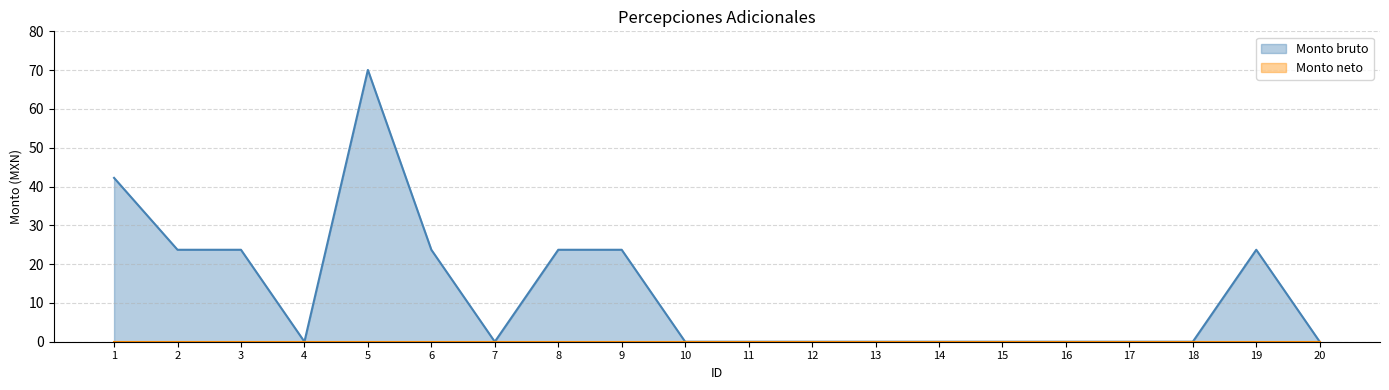

How many series are shown in this chart?

2